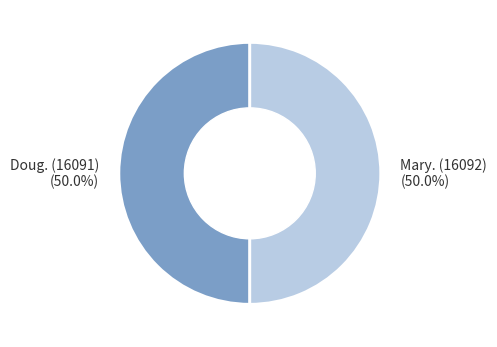

Approximately how many times larger is the value at Mary. (16092) compared to Doug. (16091)?

1.0